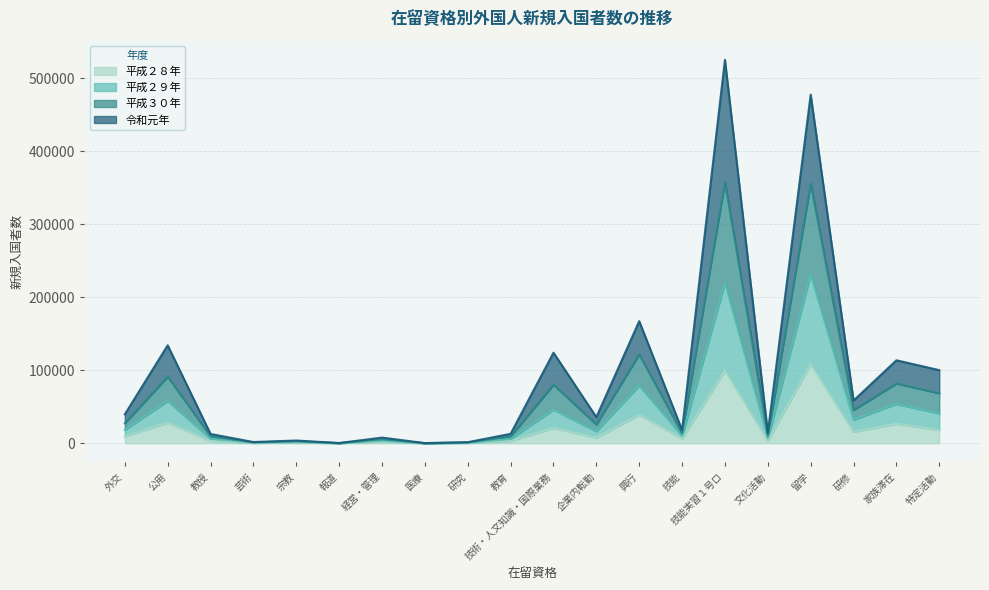

Is it true that 平成２８年 equals 28282 at 公用?

True